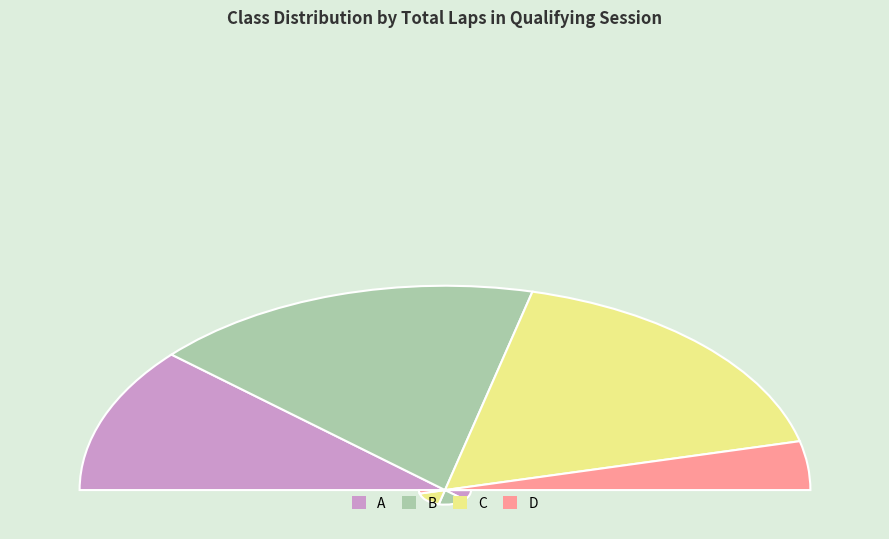

The C slice represents 44% of the pie. True or false?

False